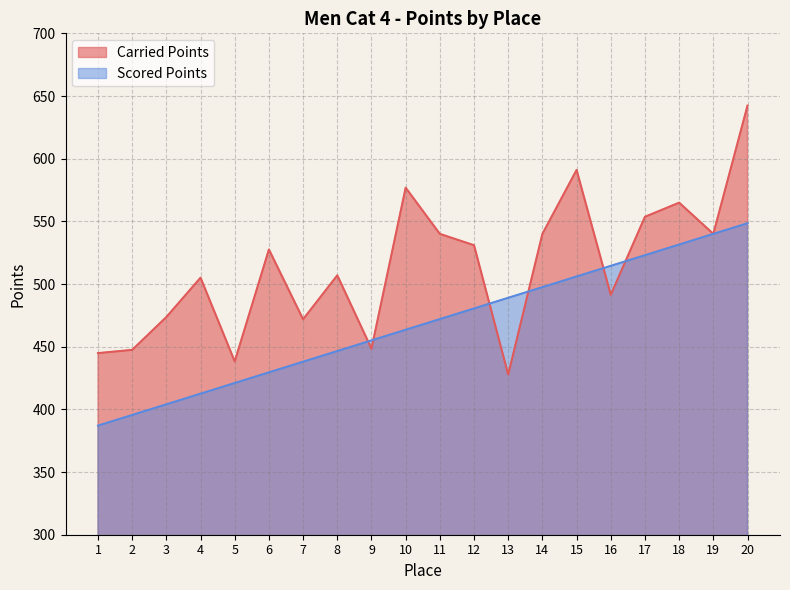

Which series ends up on top after the final intersection of Carried Points and Scored Points?

Carried Points